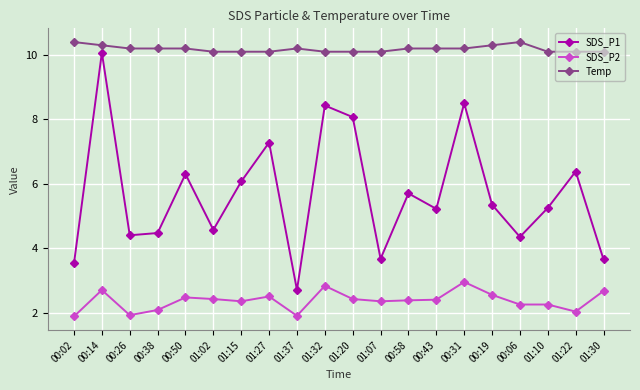

True or false: SDS_P1 and SDS_P2 intersect in this chart.

False